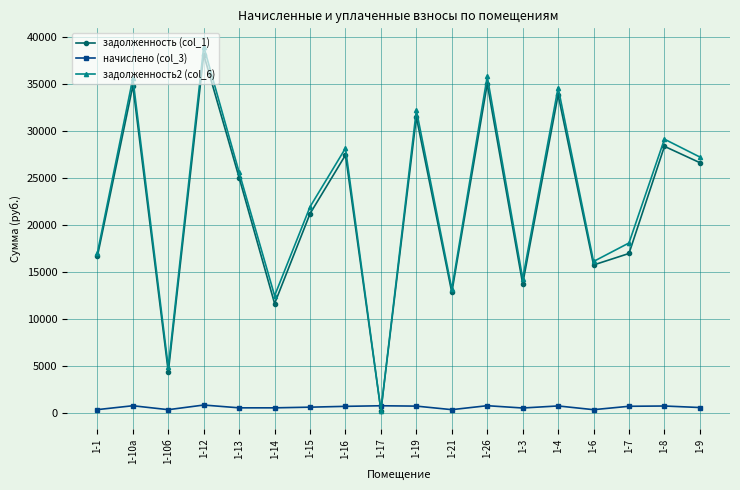

Which series has the widest spread of values?

задолженность2 (col_6)